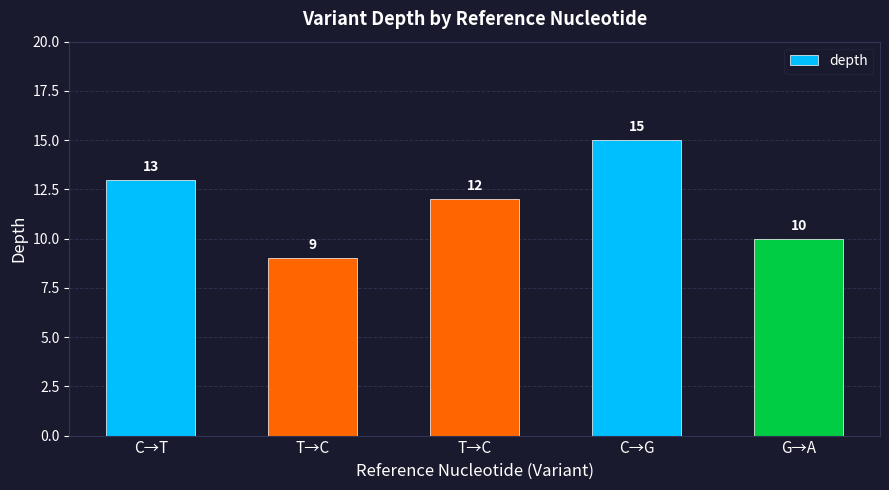

What is the label of the 3rd bar from the left?

T→C